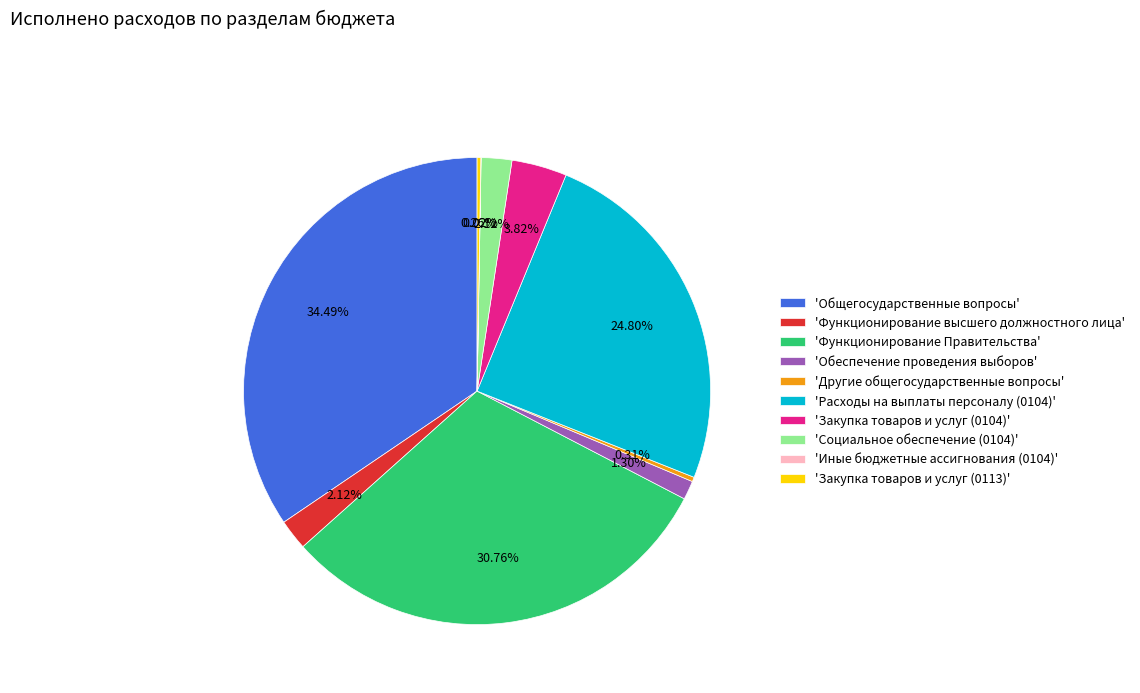

Between 'Функционирование высшего должностного лица' and 'Другие общегосударственные вопросы', which is larger?

'Функционирование высшего должностного лица'